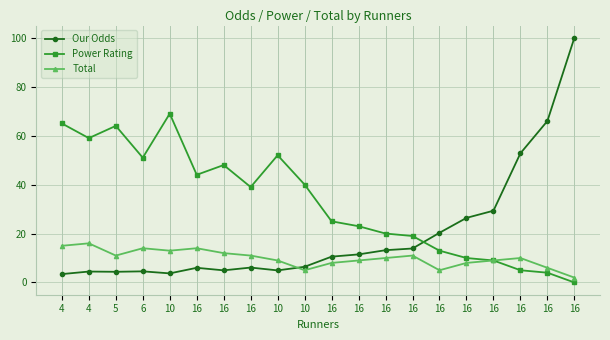

Which series has the largest range (max minus min)?

Our Odds